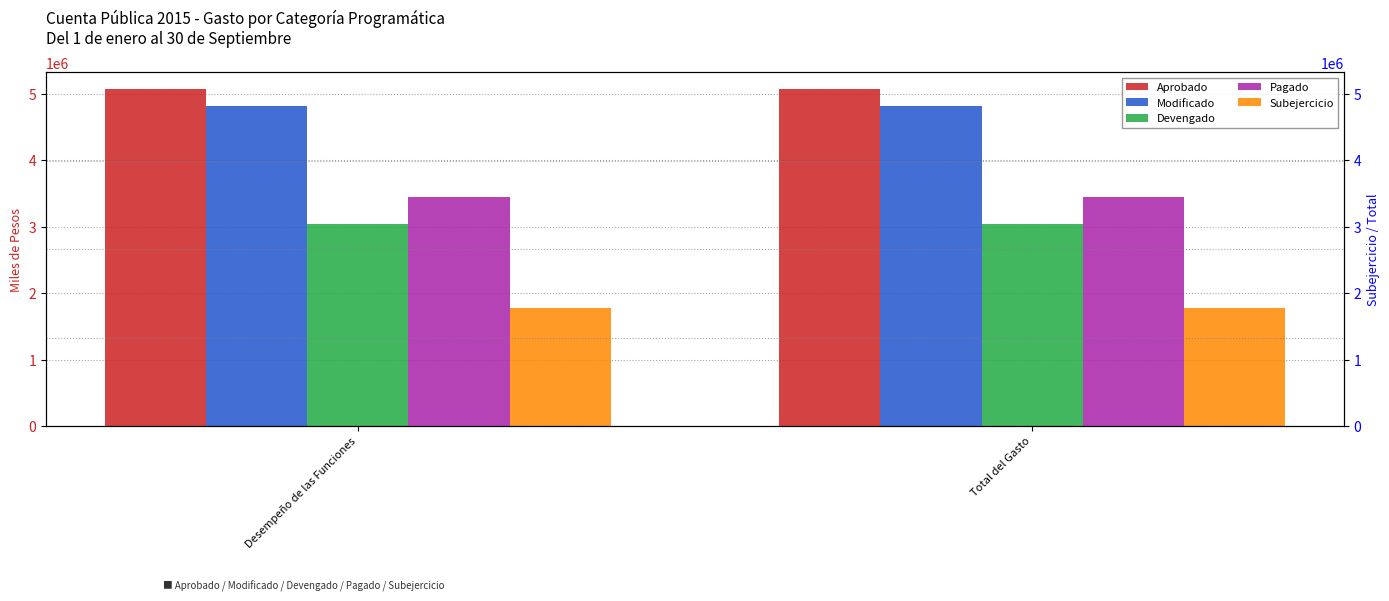

What is the total value across all series at Total del Gasto?

18159899